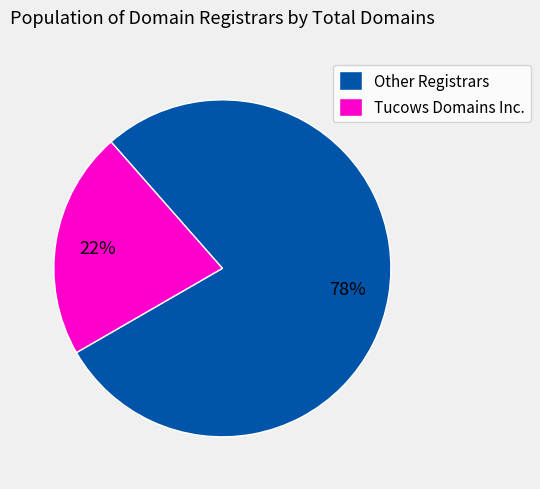

What is the largest slice in the pie chart?

Other Registrars